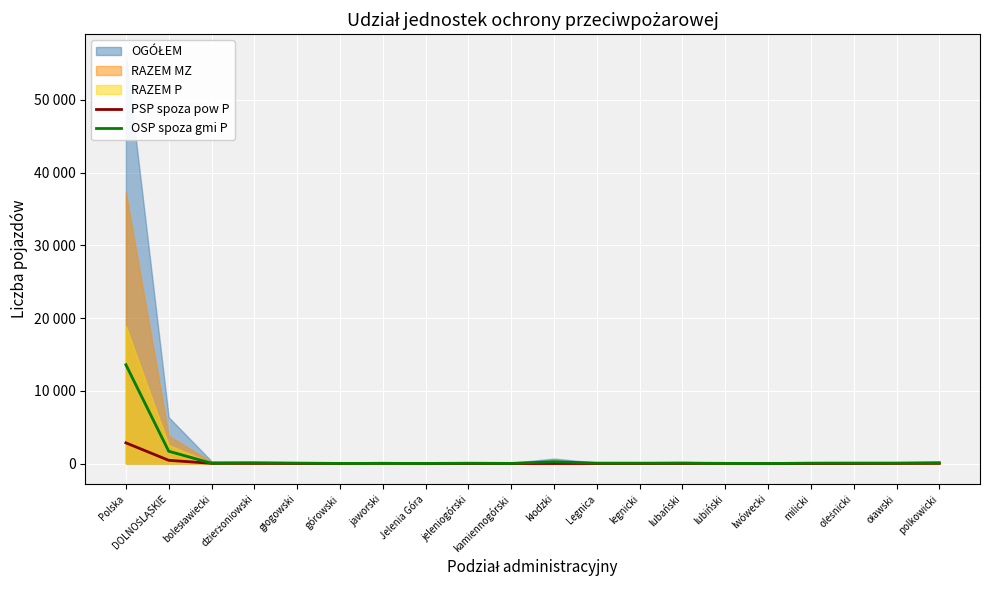

Where is PSP spoza pow P nearest to the value 1422?

DOLNOŚLĄSKIE